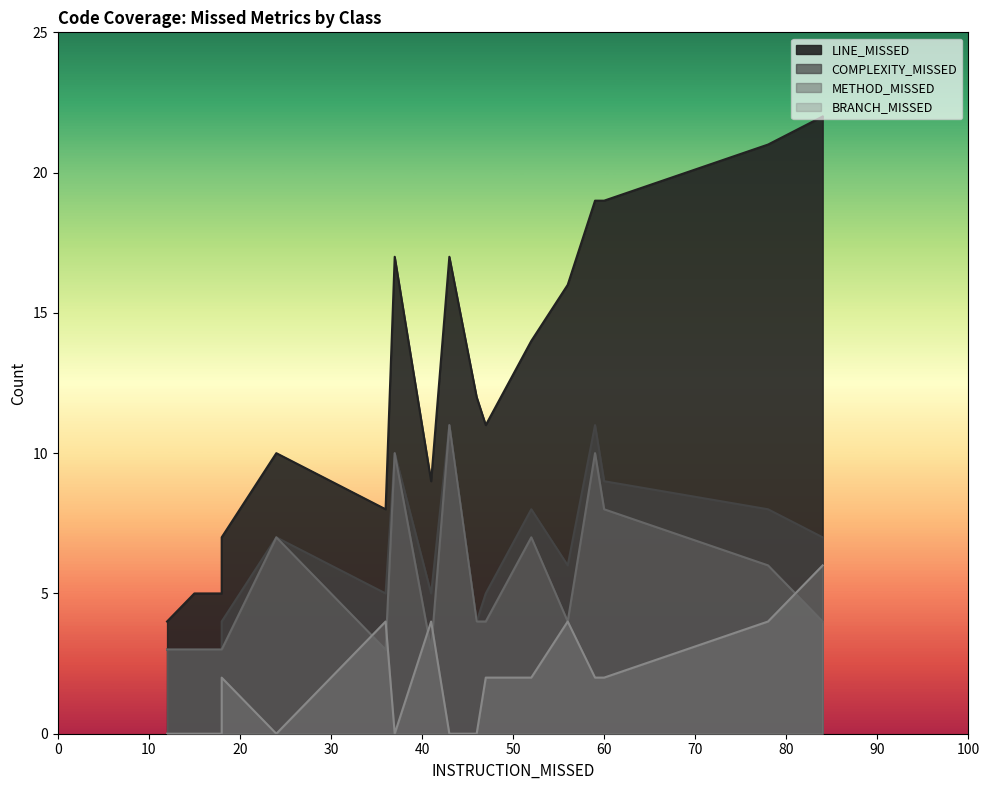

What is the sum of all METHOD_MISSED values?

100